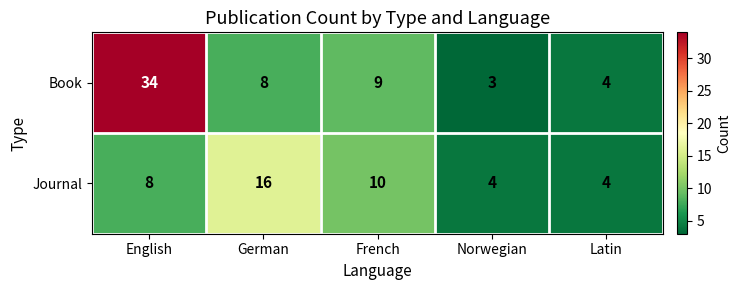

What is the sum of the Book values at French and German?

17